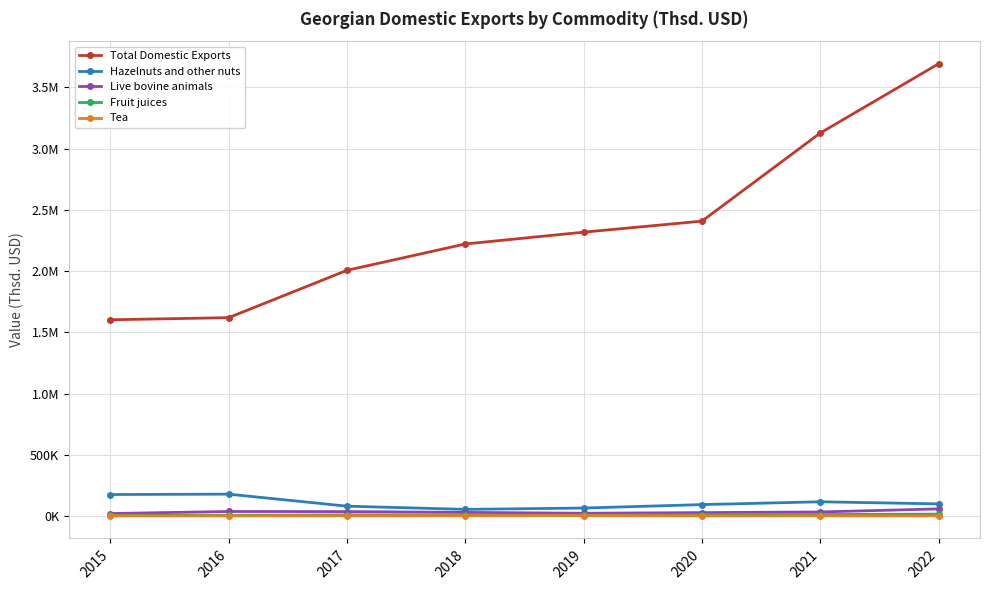

What is the greatest value displayed?

3692879.6